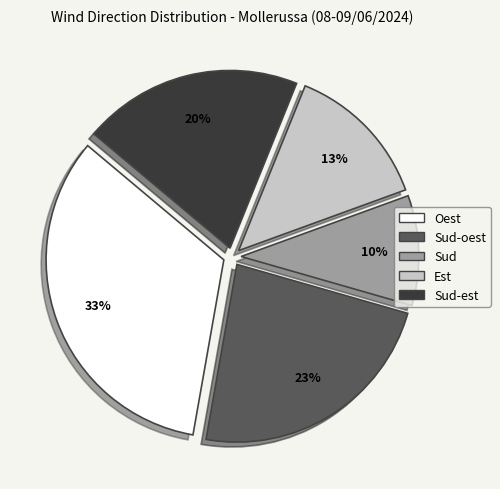

Is it true that Sud-oest is 23% of the pie?

True